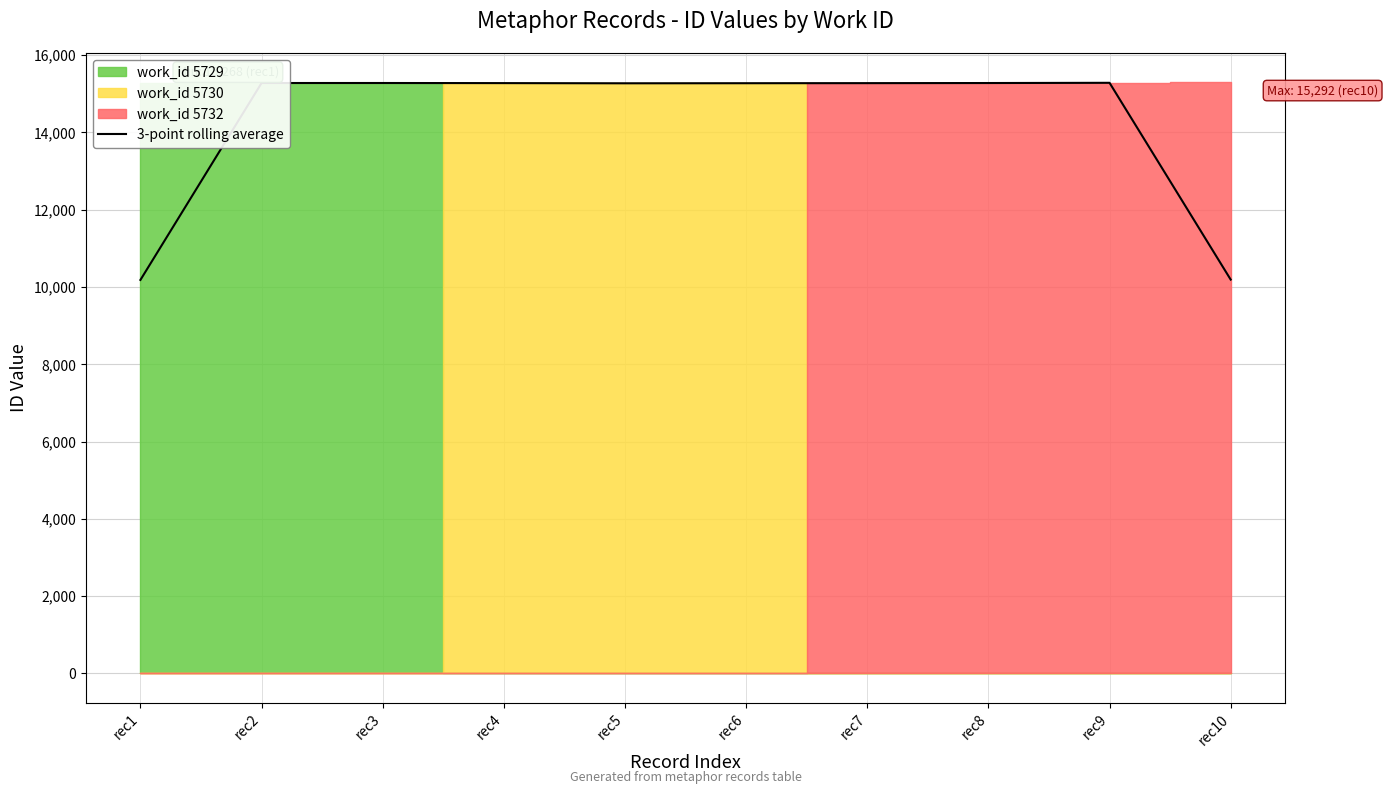

What is the minimum value for 3-point rolling average?

10182.3